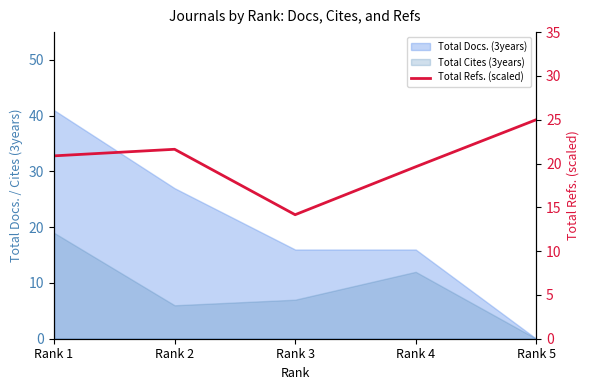

Reading right to left, extract all data points from this chart.

Rank 5=25.0	Rank 4=19.6	Rank 3=14.2	Rank 2=21.6	Rank 1=20.9